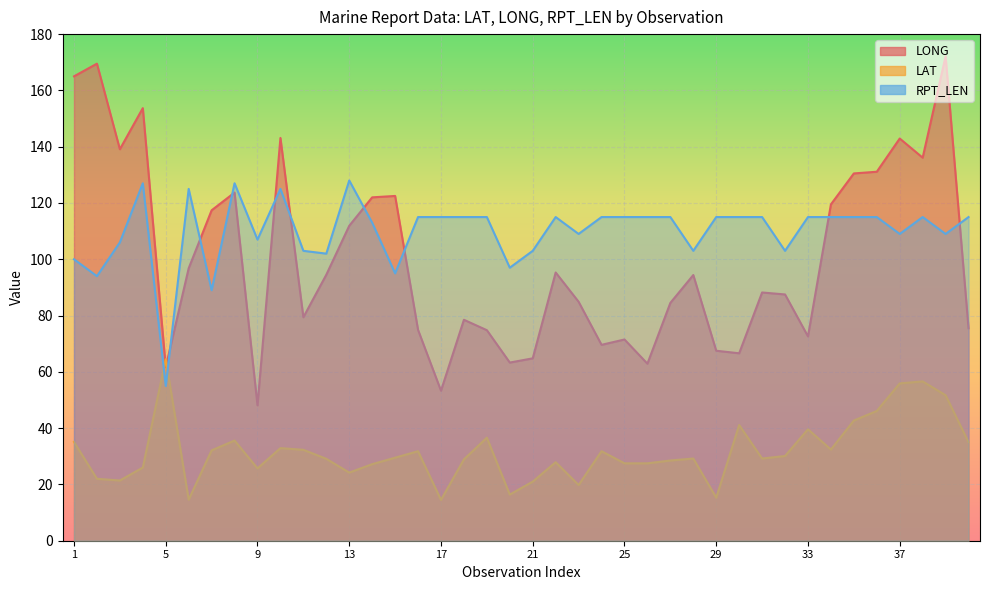

What is the difference between the LONG values at 38 and 5?

74.4